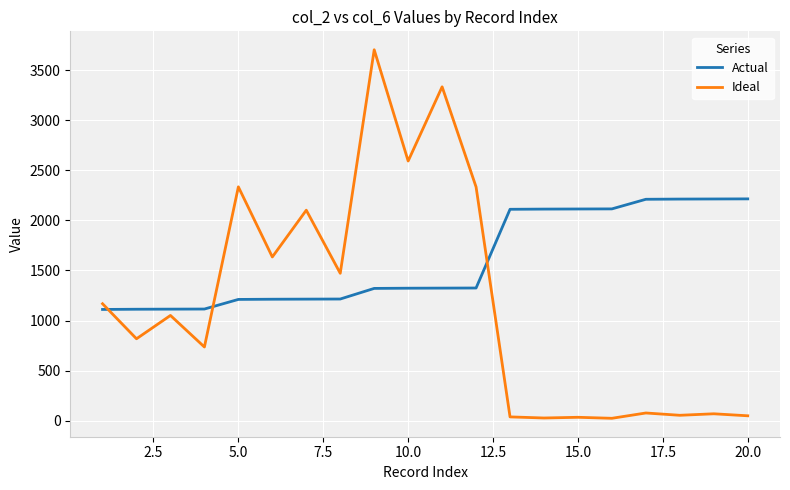

True or false: Actual and Ideal cross at least once.

True